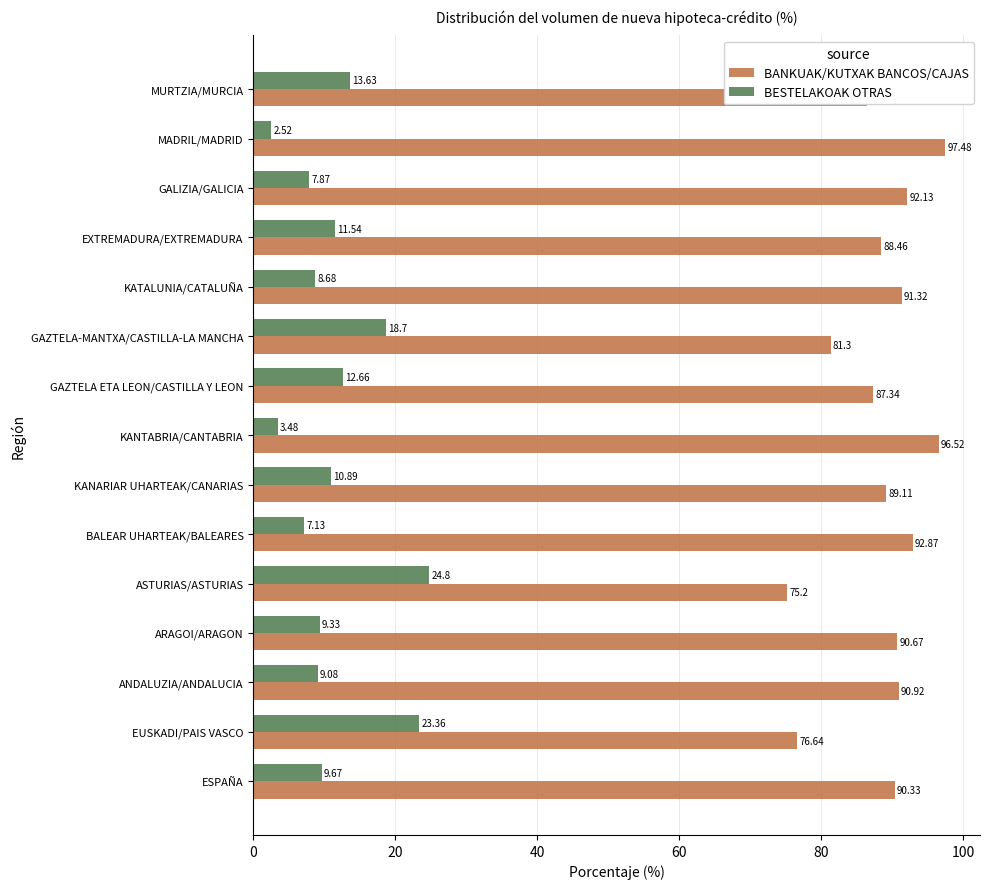

What is the average value of the BANKUAK/KUTXAK BANCOS/CAJAS series?

88.4